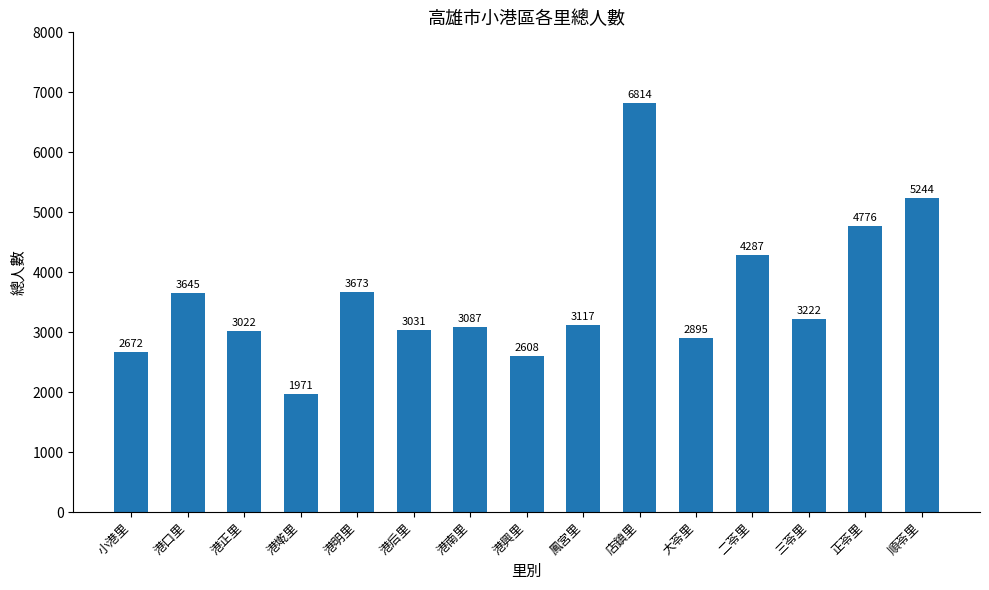

Reading left to right, list all the values displayed in this chart.

小港里=2672	港口里=3645	港正里=3022	港墘里=1971	港明里=3673	港后里=3031	港南里=3087	港興里=2608	鳳宮里=3117	店鎮里=6814	大苓里=2895	二苓里=4287	三苓里=3222	正苓里=4776	順苓里=5244